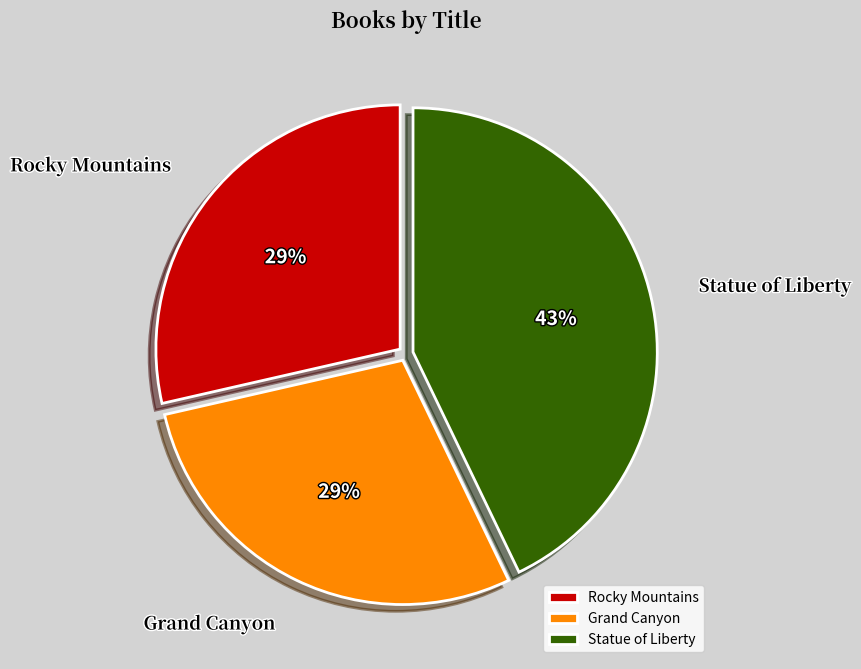

Approximately how many times larger is the value at Grand Canyon compared to Statue of Liberty?

0.7